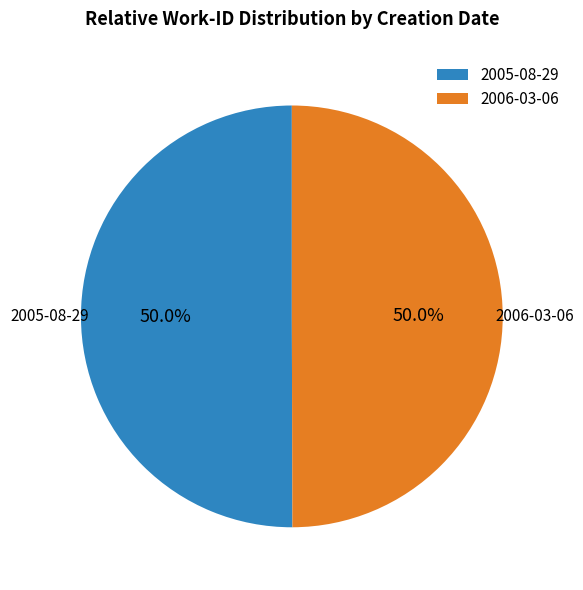

Approximately how many times larger is the value at 2005-08-29 compared to 2006-03-06?

1.0